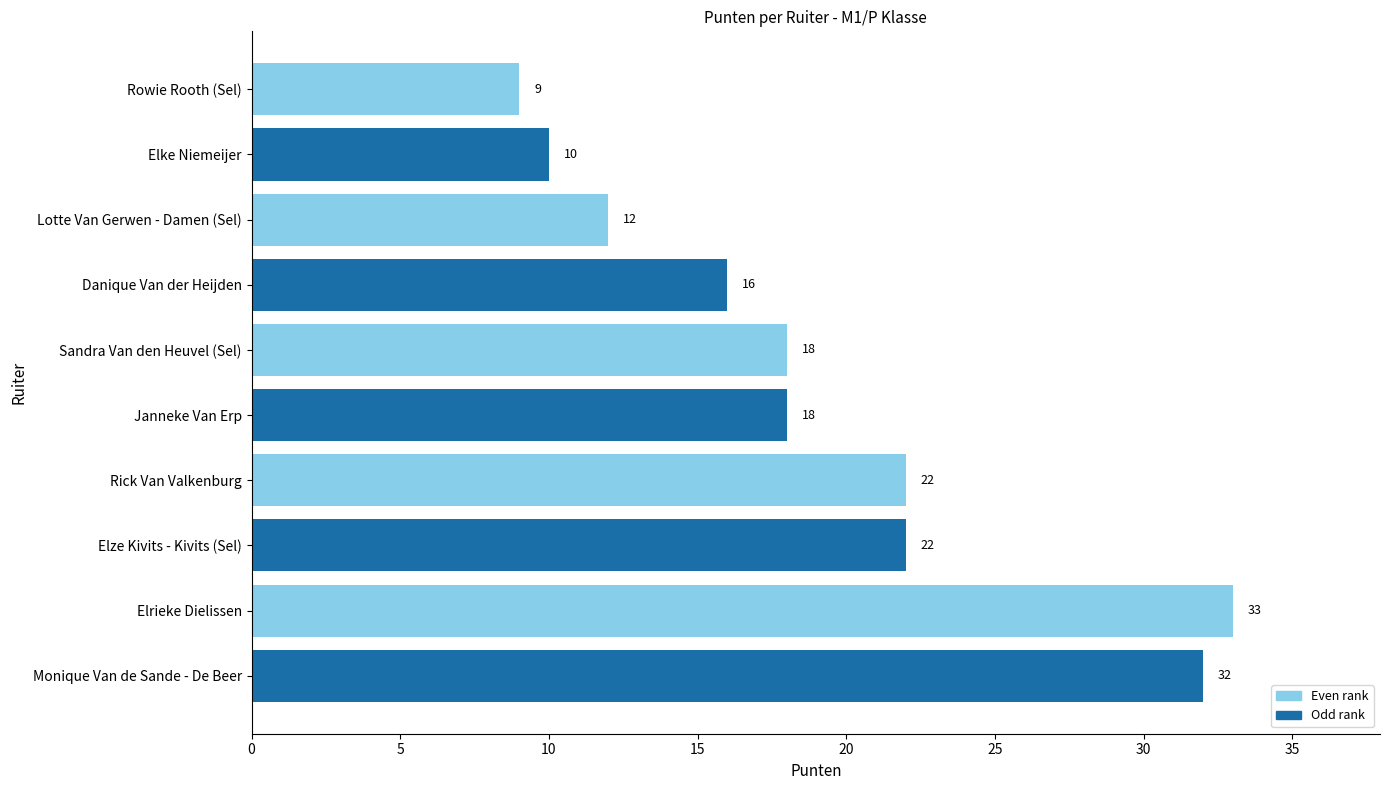

What is the label of the 4th bar from the bottom?

Rick Van Valkenburg